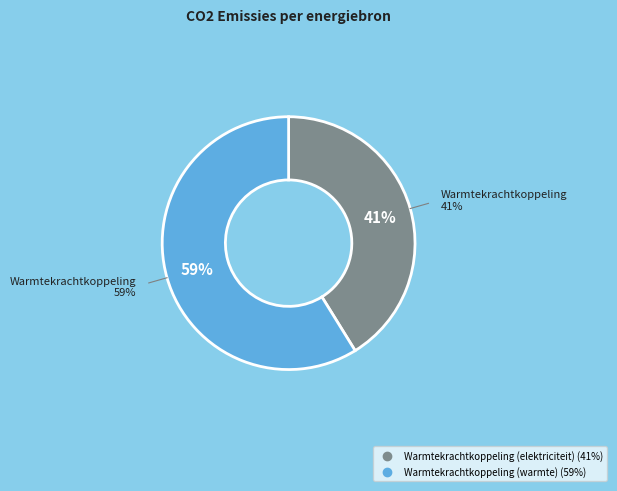

Is there a majority slice in this chart?

Yes